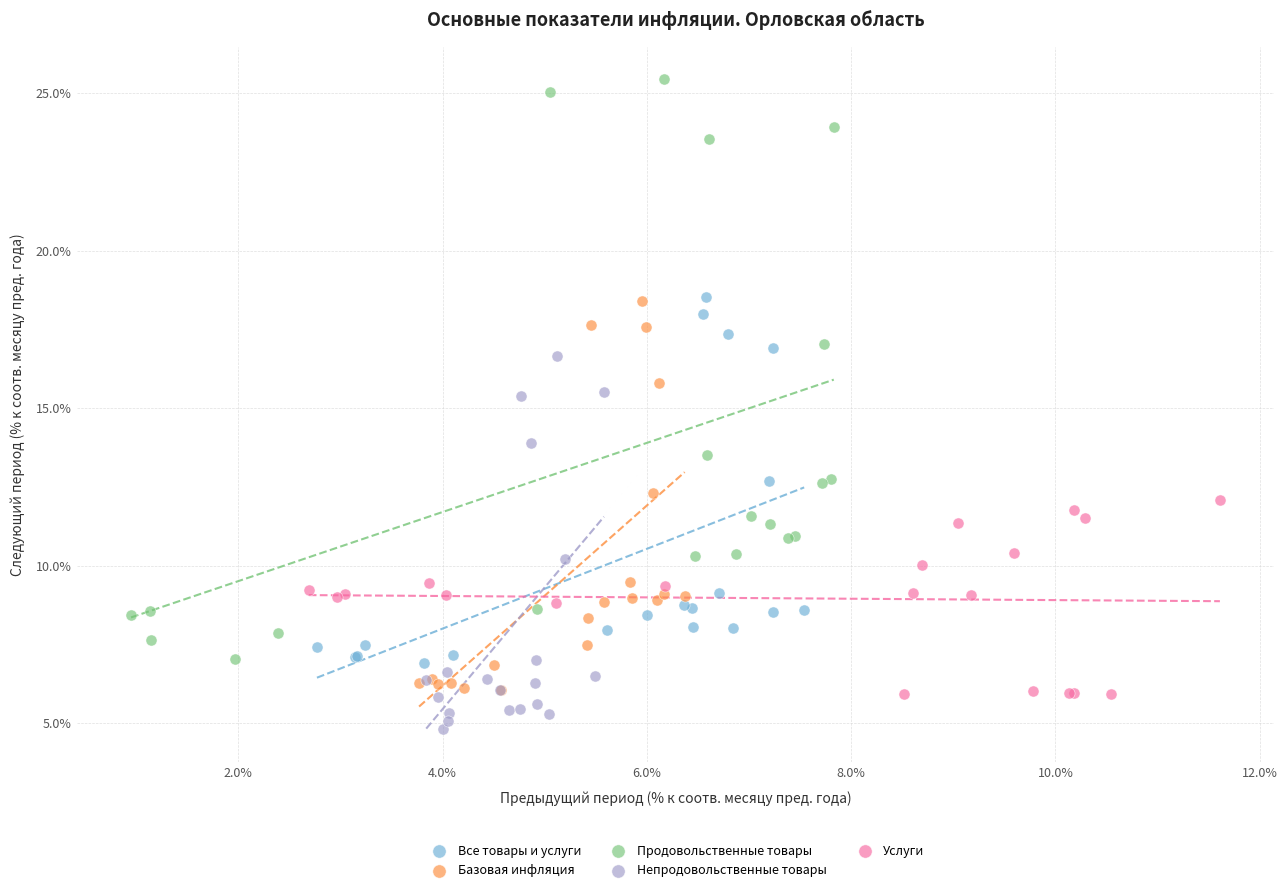

Which series contains the lowest Y value?

Непродовольственные товары